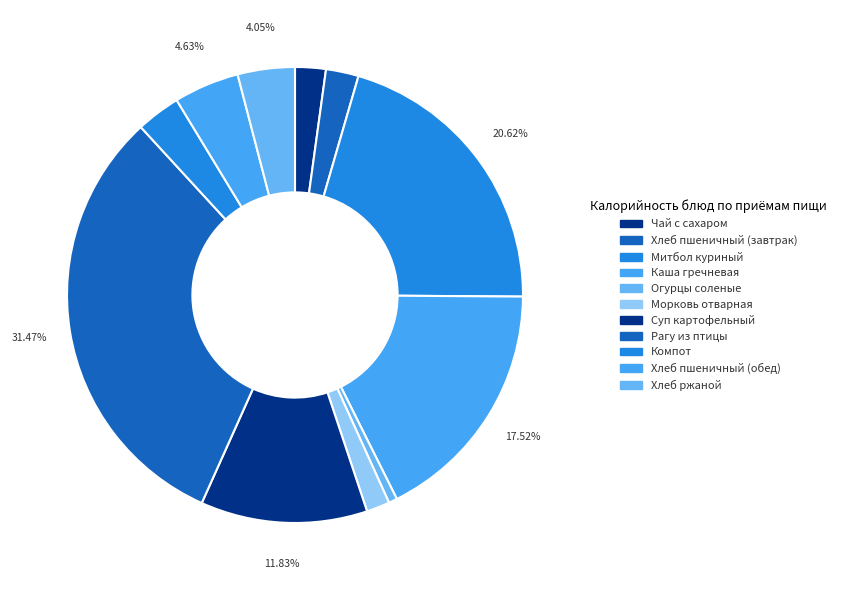

How many slices are in this pie chart?

11